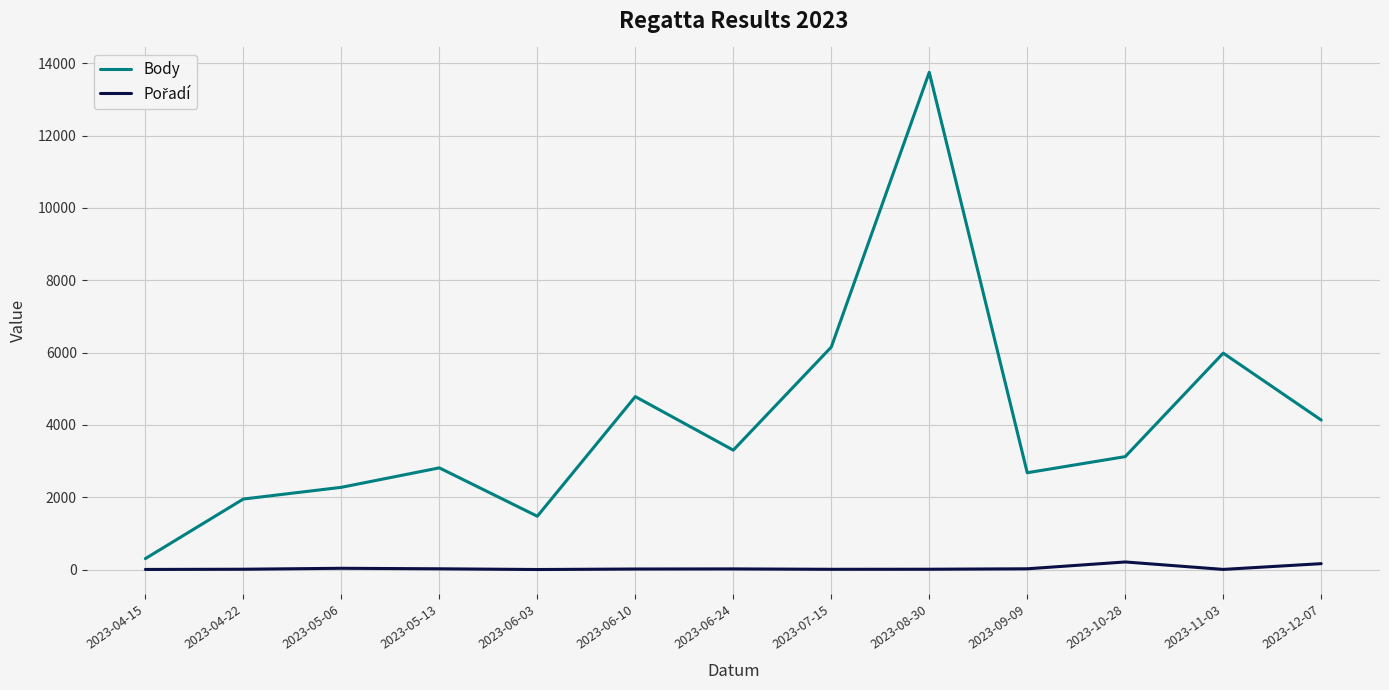

What is the maximum value shown in the chart?

13752